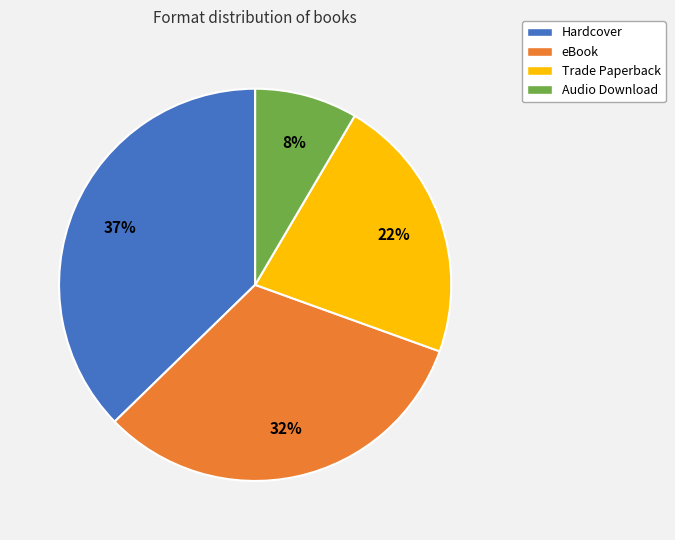

Is there any slice that represents more than half of the pie?

No